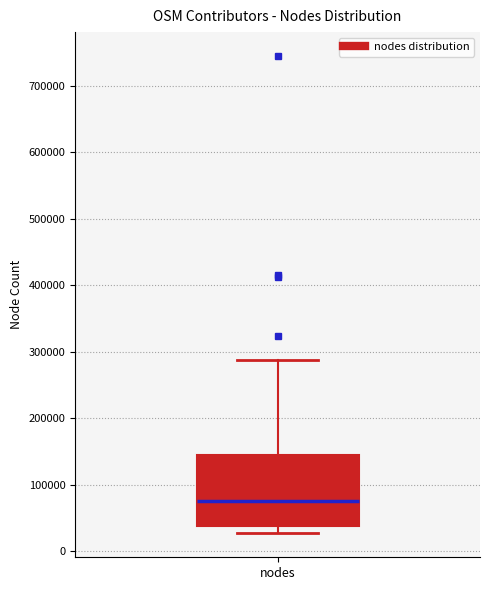

Transcribe this box plot: give where the median line is, the range the box spans, and where the two whiskers end, as read against the y-axis. The values are not printed on the chart, so give them approximately, as read against the axis.

median 80000, box 40000 to 140000, whiskers 30000 to 290000